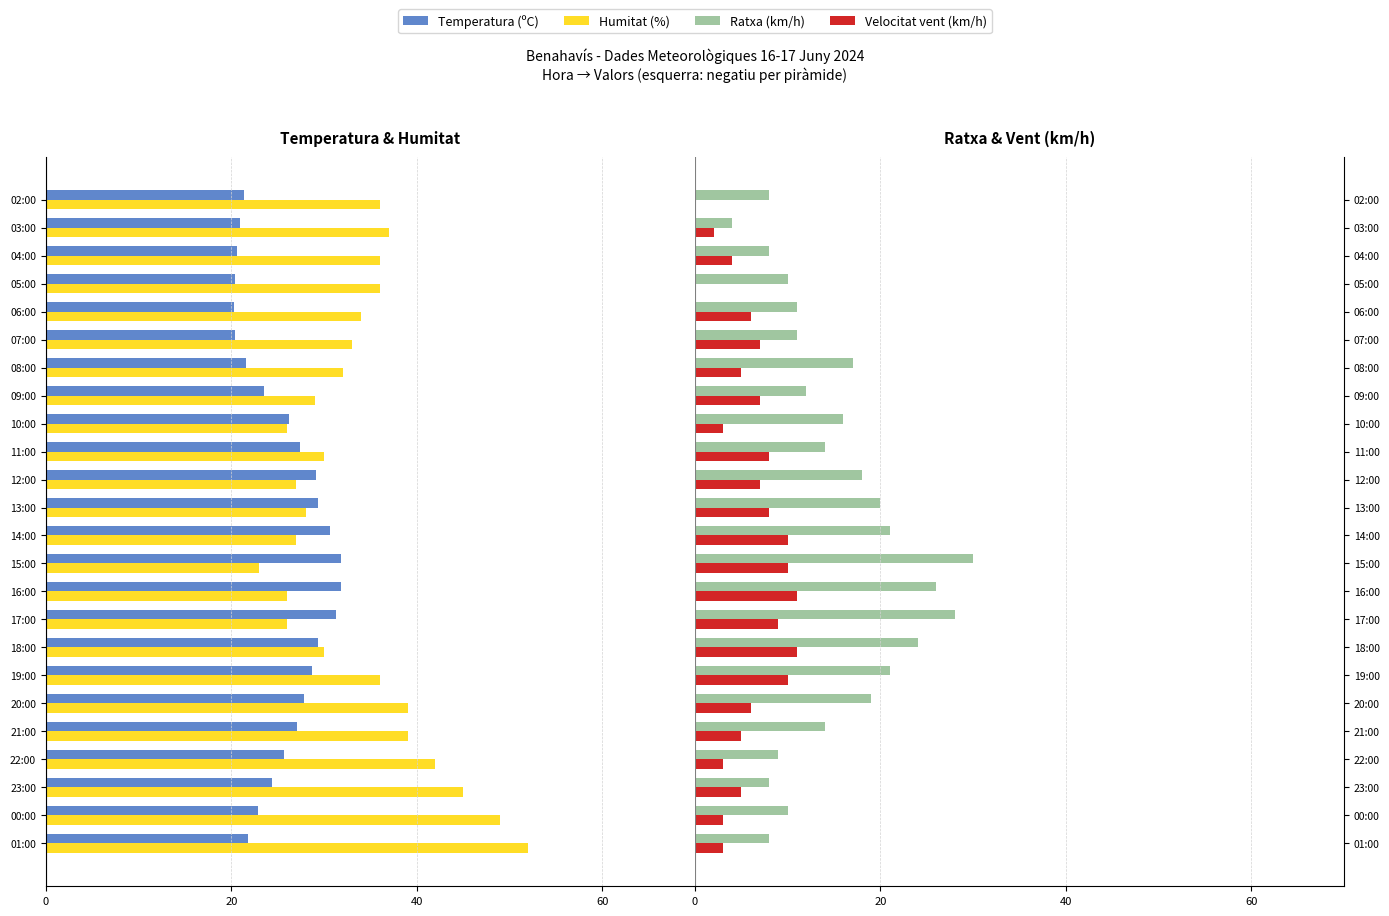

How many distinct data groups are displayed?

4